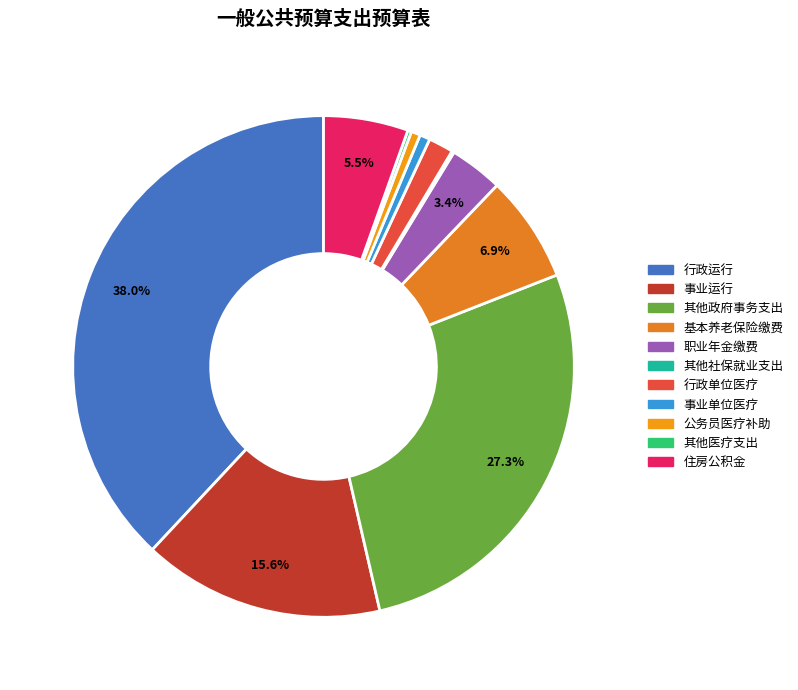

To the nearest percent, what is the average slice percentage?

9%